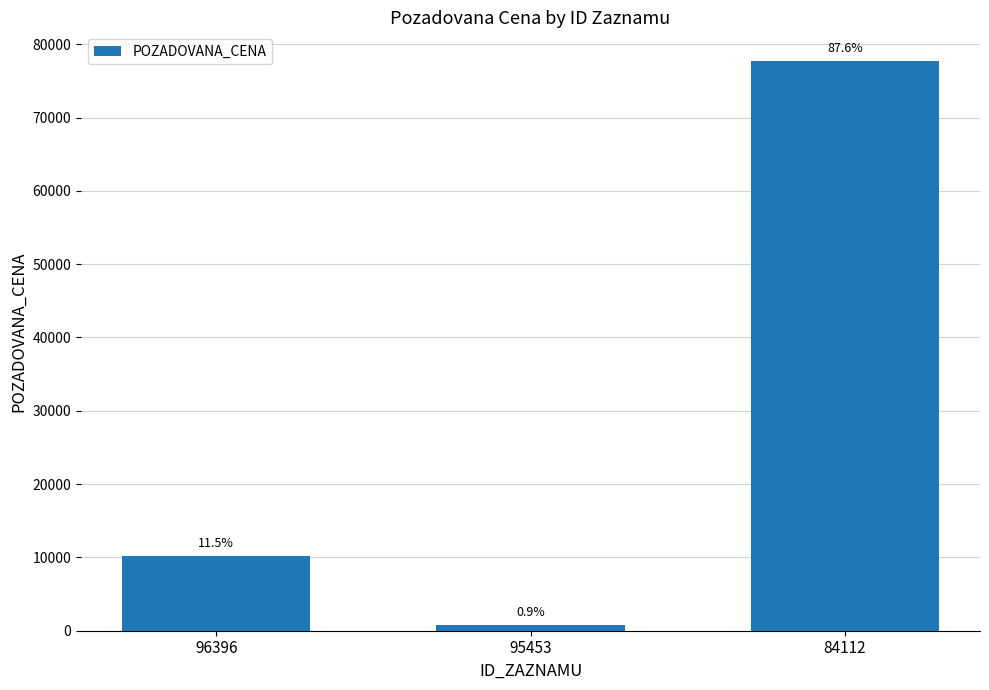

How many bars are there in total?

3